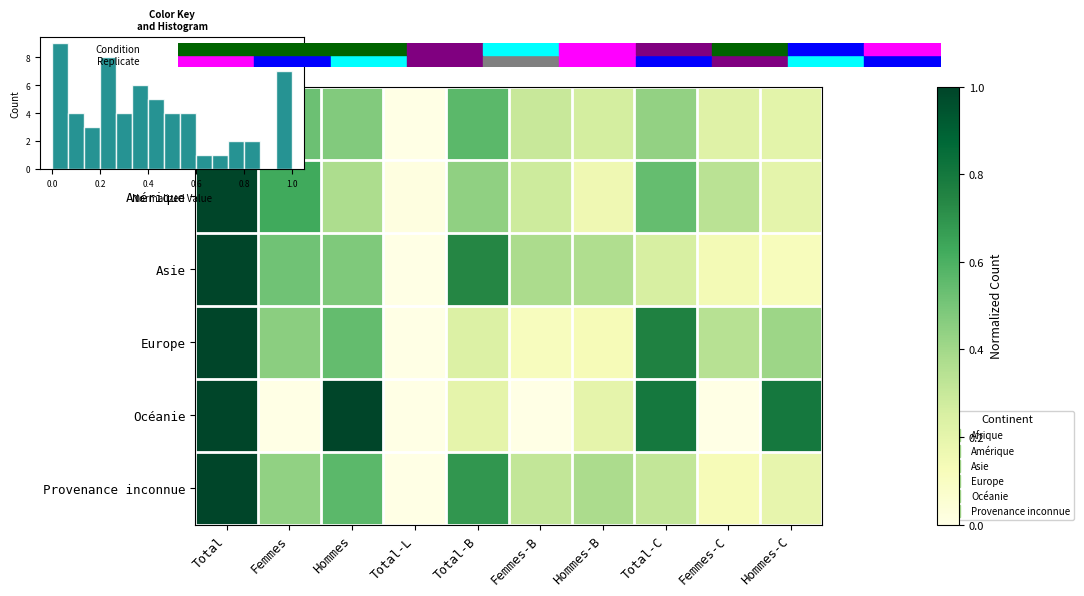

What is the difference between the highest and lowest values at Total-B?

0.5